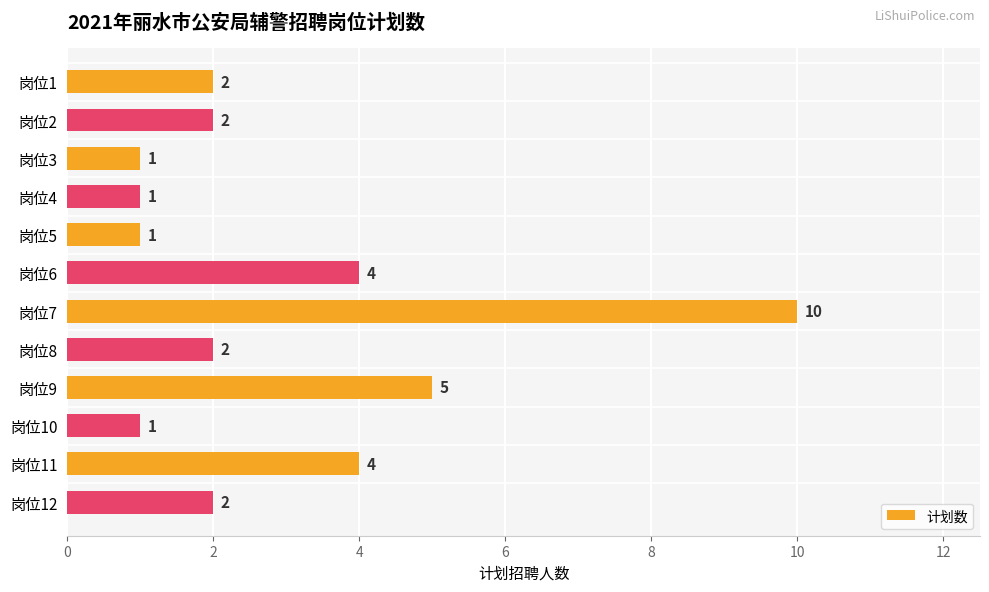

What is the greatest value displayed?

10